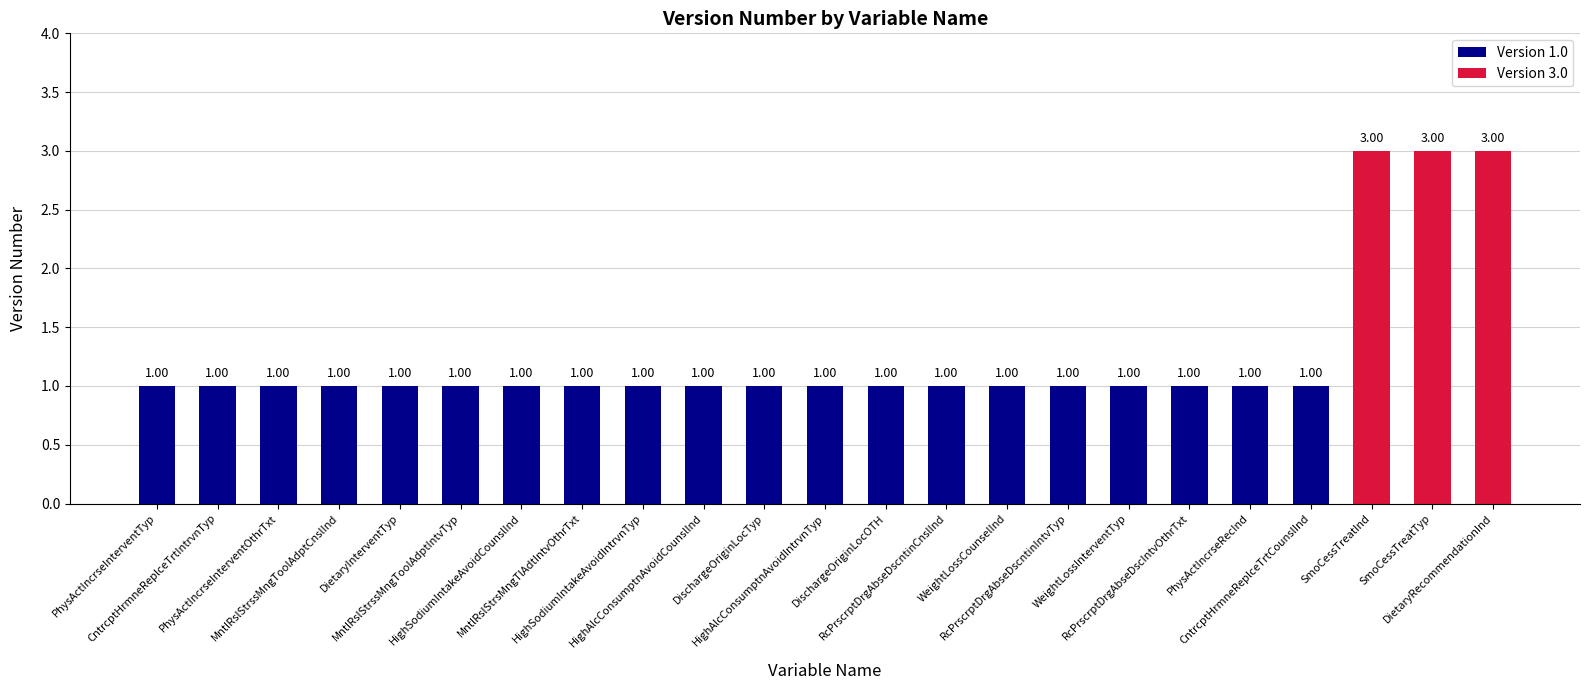

At which category does the chart reach its minimum across all series?

PhysActIncrseInterventTyp